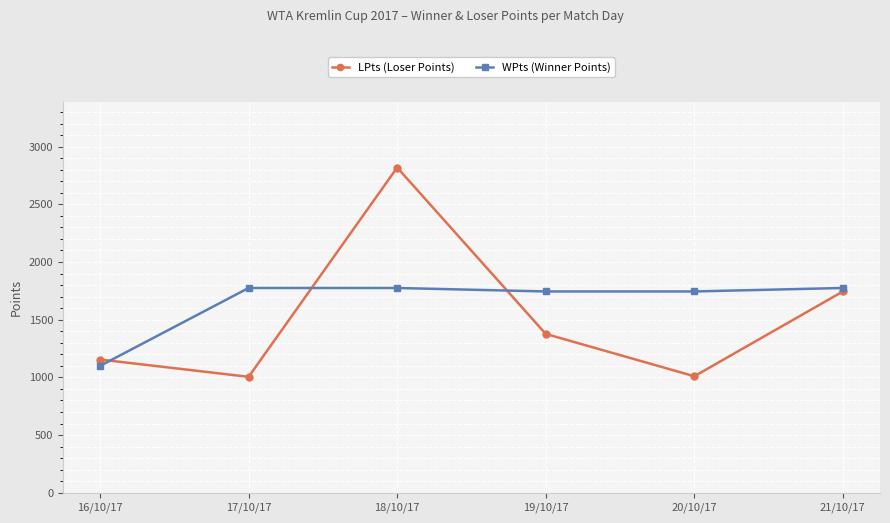

Does the chart have visible grid lines?

Yes